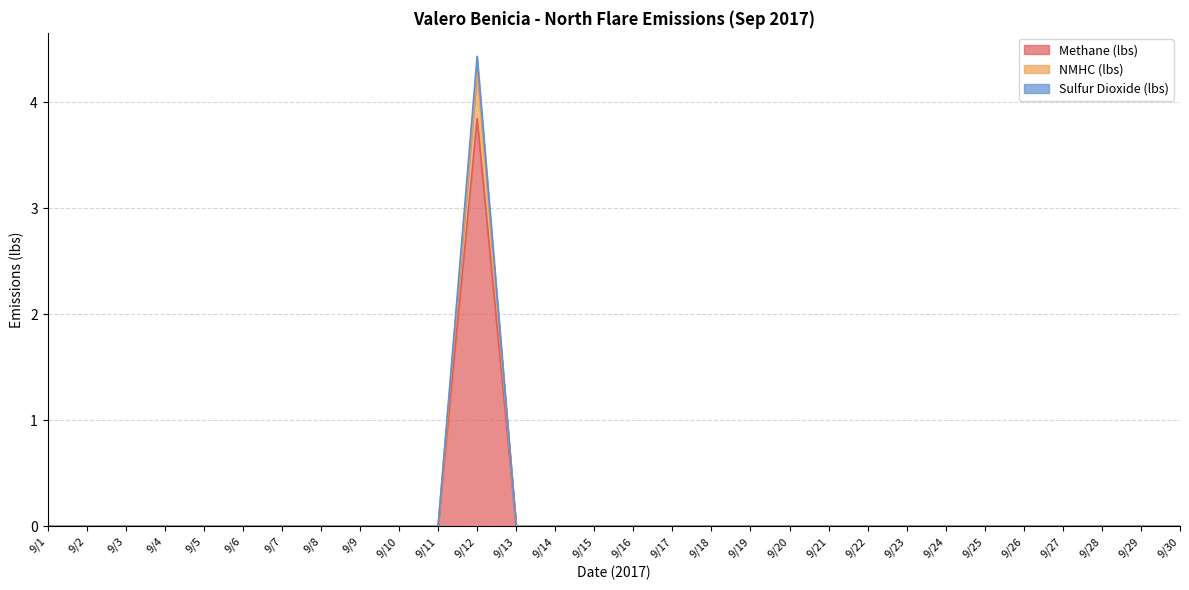

Reading right to left, list all the values displayed in this chart.

Methane (lbs): 0.0	0.0	0.0	0.0	0.0	0.0	0.0	0.0	0.0	0.0	0.0	0.0	0.0	0.0	0.0	0.0	0.0	0.0	3.8	0.0	0.0	0.0	0.0	0.0	0.0	0.0	0.0	0.0	0.0	0.0
NMHC (lbs): 0.0	0.0	0.0	0.0	0.0	0.0	0.0	0.0	0.0	0.0	0.0	0.0	0.0	0.0	0.0	0.0	0.0	0.0	4.3	0.0	0.0	0.0	0.0	0.0	0.0	0.0	0.0	0.0	0.0	0.0
Sulfur Dioxide (lbs): 0.0	0.0	0.0	0.0	0.0	0.0	0.0	0.0	0.0	0.0	0.0	0.0	0.0	0.0	0.0	0.0	0.0	0.0	4.4	0.0	0.0	0.0	0.0	0.0	0.0	0.0	0.0	0.0	0.0	0.0